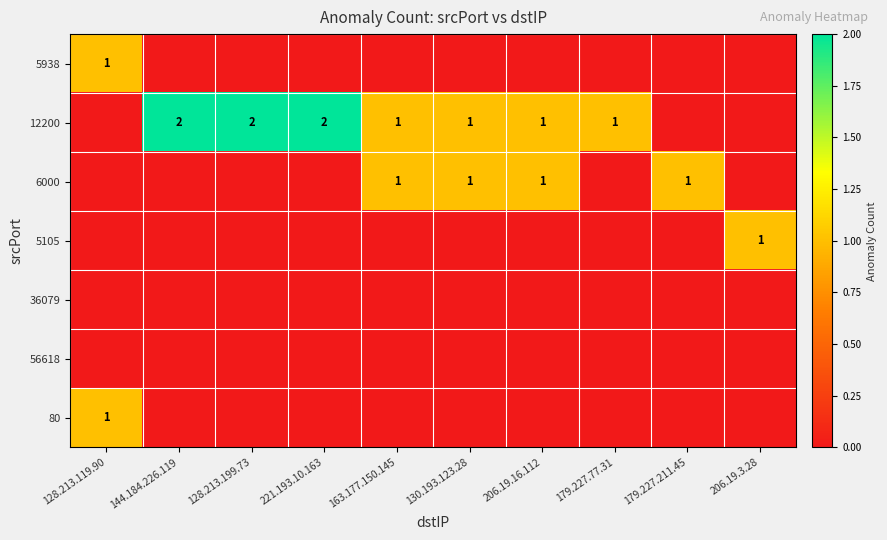

Is it true that 12200 equals 2 at 128.213.199.73?

True